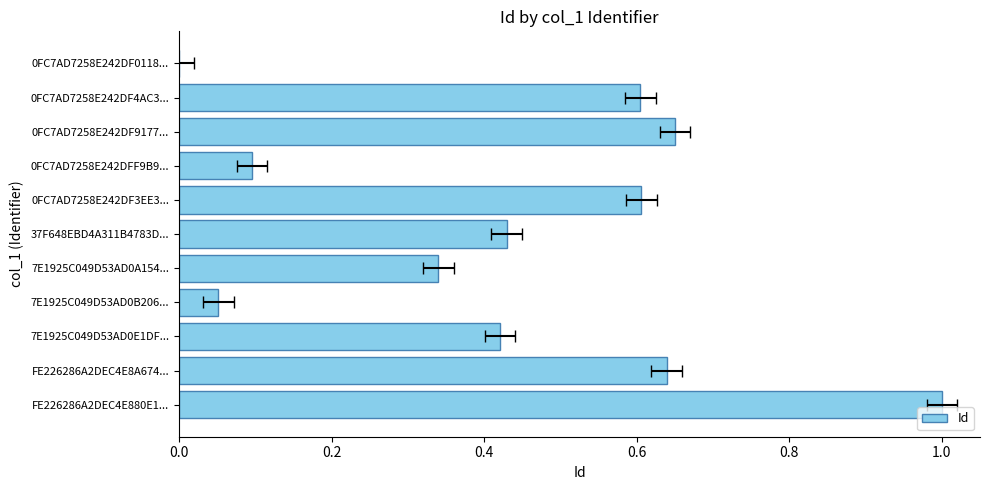

What is the maximum value shown in the chart?

1.0